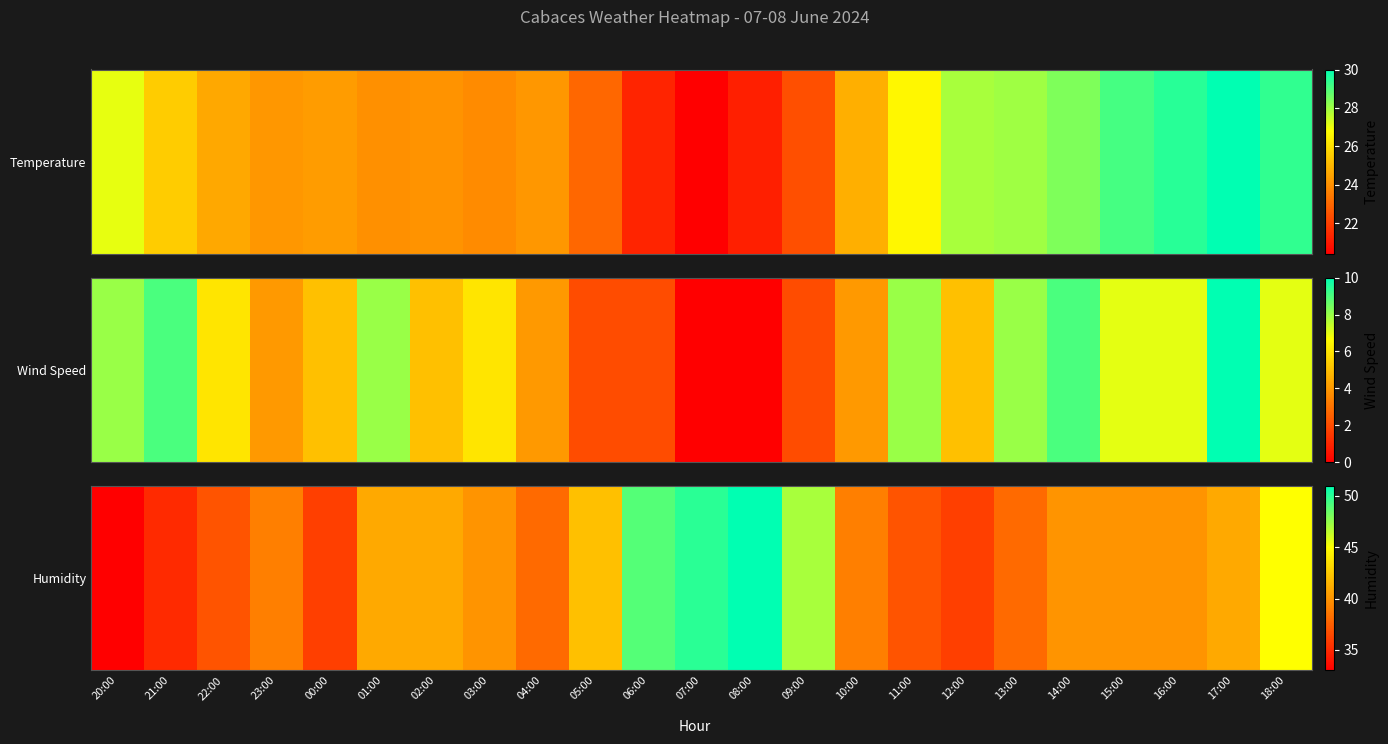

What is the approximate value at 00:00, to the nearest 10?

40